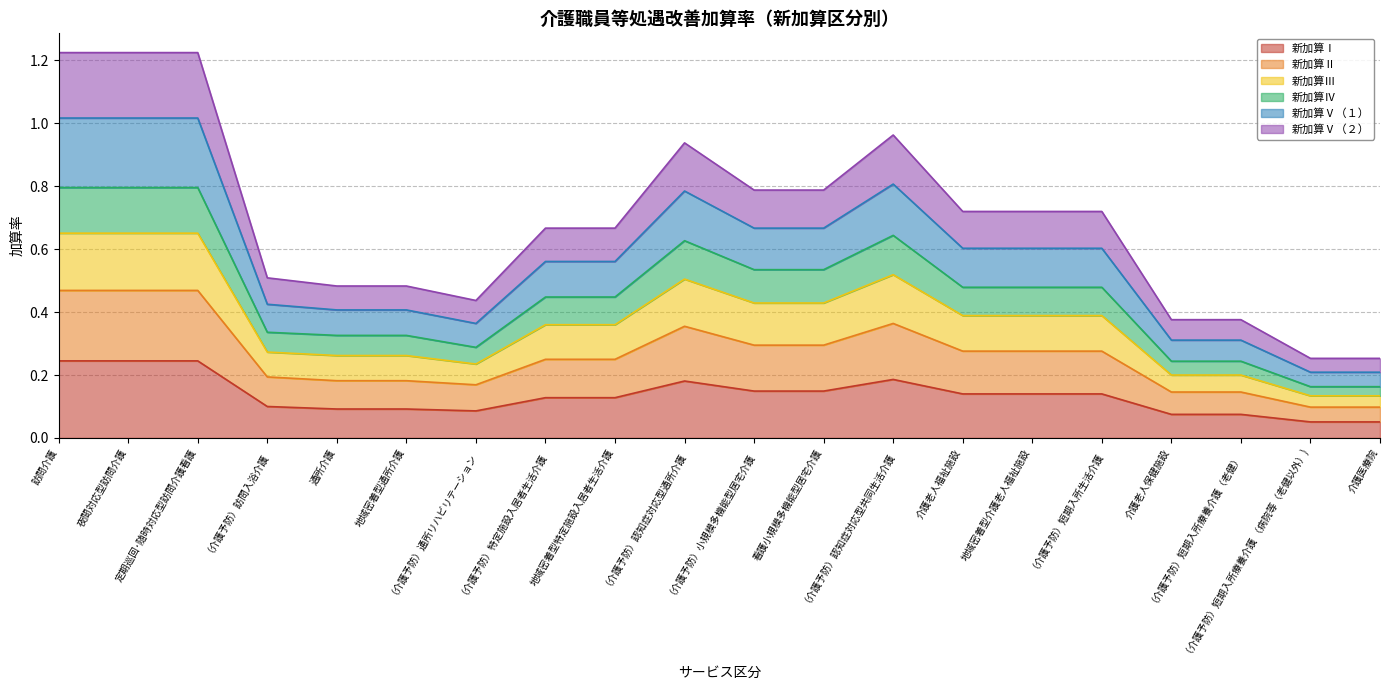

What is the value of the 新加算Ⅰ point at the 19th from the left?

0.1